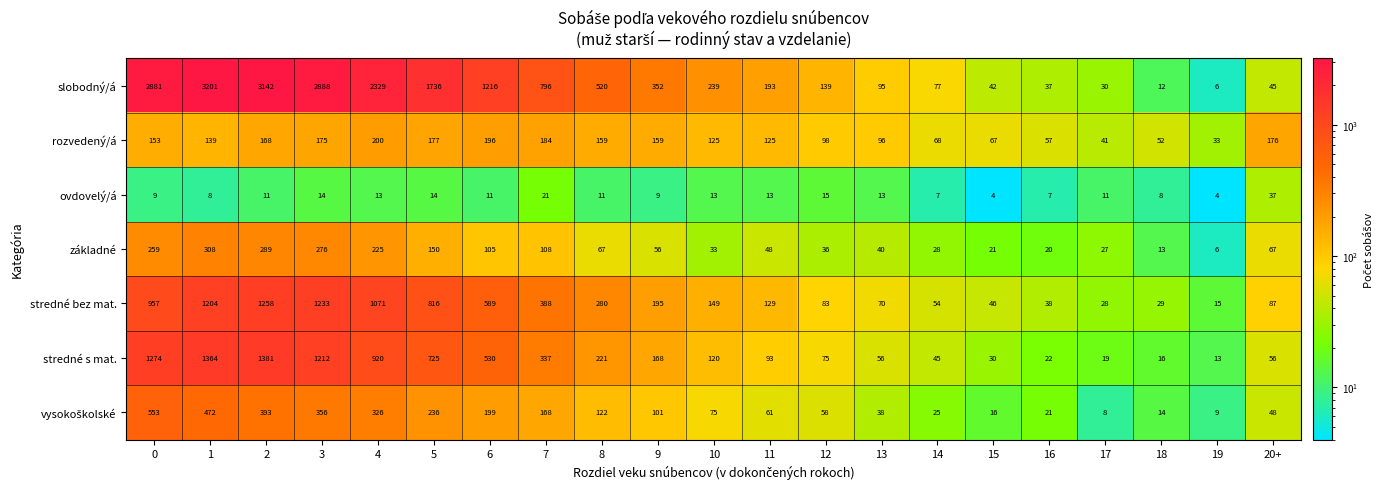

Is it true that stredné bez mat. equals 589 at 6?

True